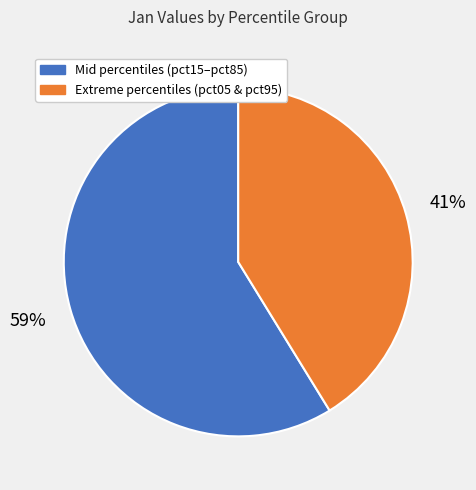

Do Extreme percentiles (pct05 & pct95) and Mid percentiles (pct15–pct85) together represent more than half of the pie?

Yes